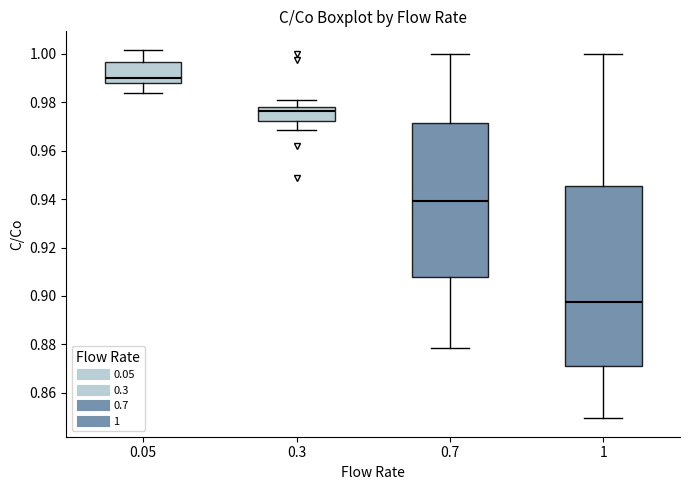

Reading left to right, transcribe this box plot: for each box, give where its median line is, the range the box spans, and where its two whiskers end, as read against the y-axis. The values are not printed on the chart, so give them approximately, as read against the axis.

0.05: median 0.990, box 0.988 to 0.996, whiskers 0.984 to 1.002
0.3: median 0.976, box 0.972 to 0.978, whiskers 0.968 to 0.982
0.7: median 0.940, box 0.908 to 0.972, whiskers 0.878 to 1.000
1: median 0.898, box 0.872 to 0.946, whiskers 0.850 to 1.000